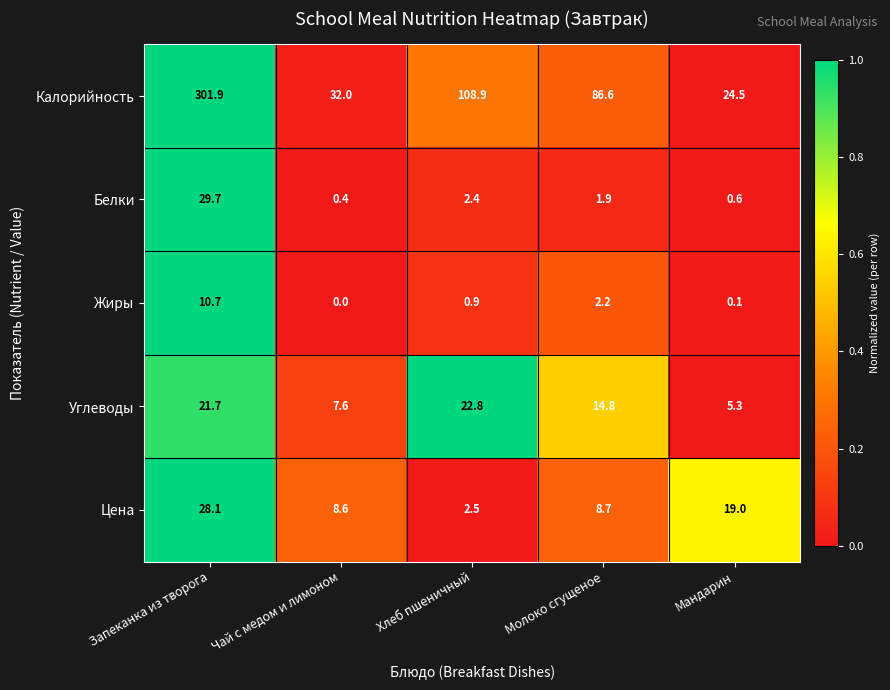

Which series has the largest total across all categories?

Калорийность